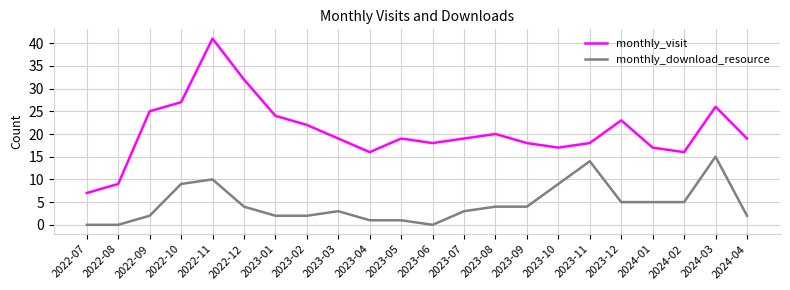

What is the difference between the maximum and minimum values in the monthly_visit series?

34